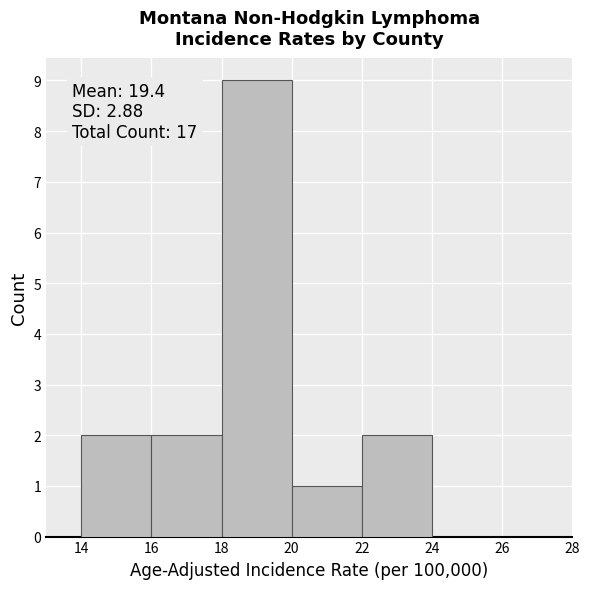

Over which range of the x-axis is the bar tallest?

18 to 20